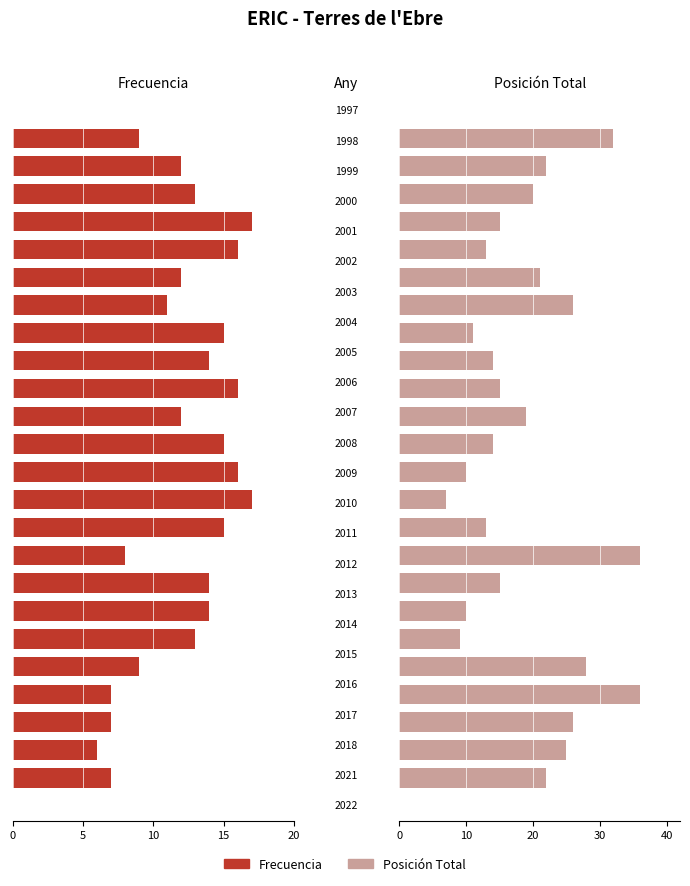

Are the bars grouped side by side (vs. stacked)?

Yes